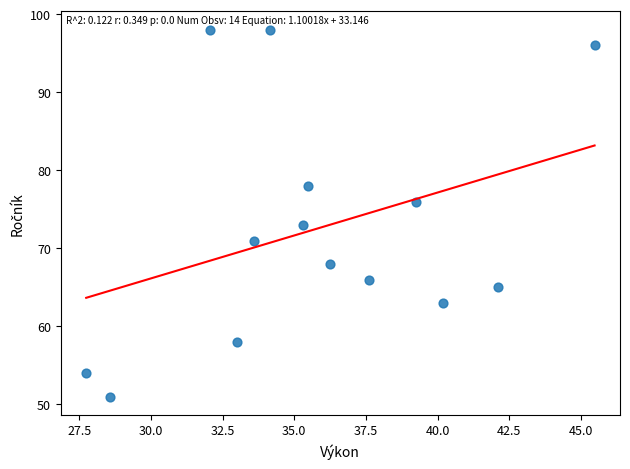

What Y value in the scatter plot is closest to 74?

73